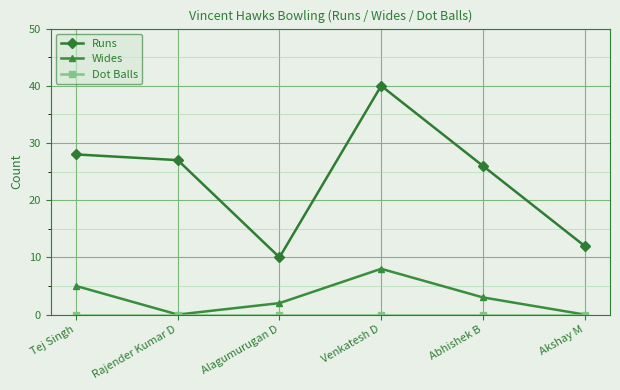

Which series has the largest total across all categories?

Runs